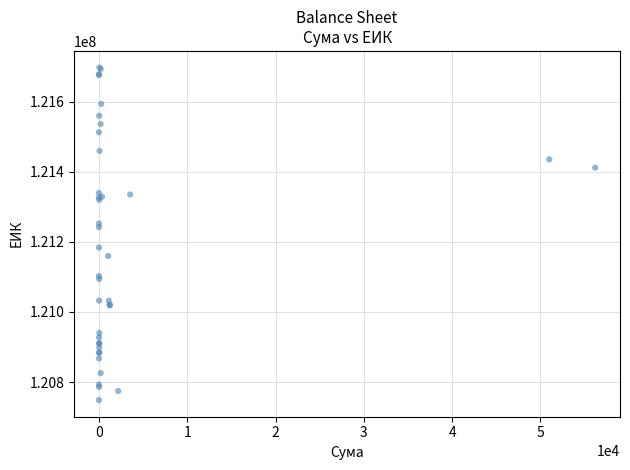

What Y value in the scatter plot is closest to 121223039?

121242026.4